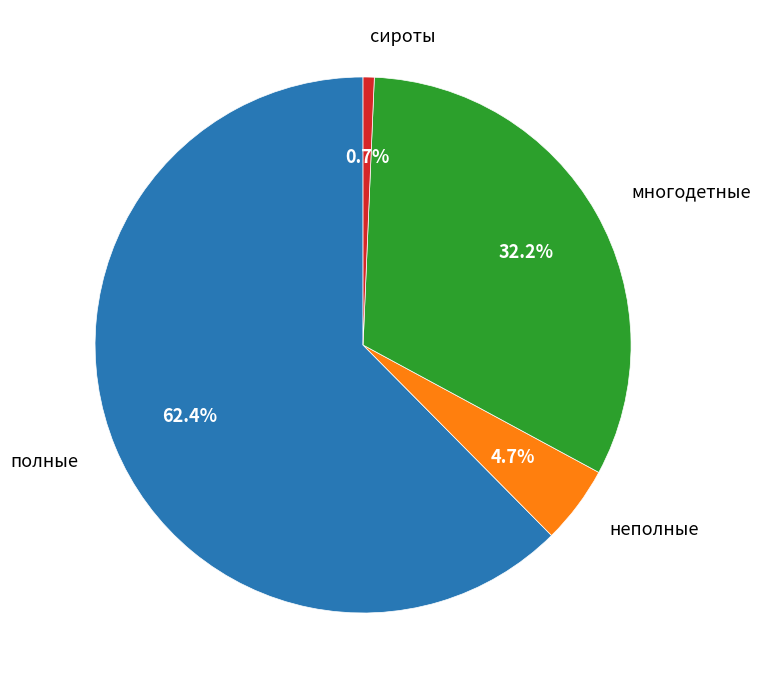

Is it true that полные is 62% of the pie?

True